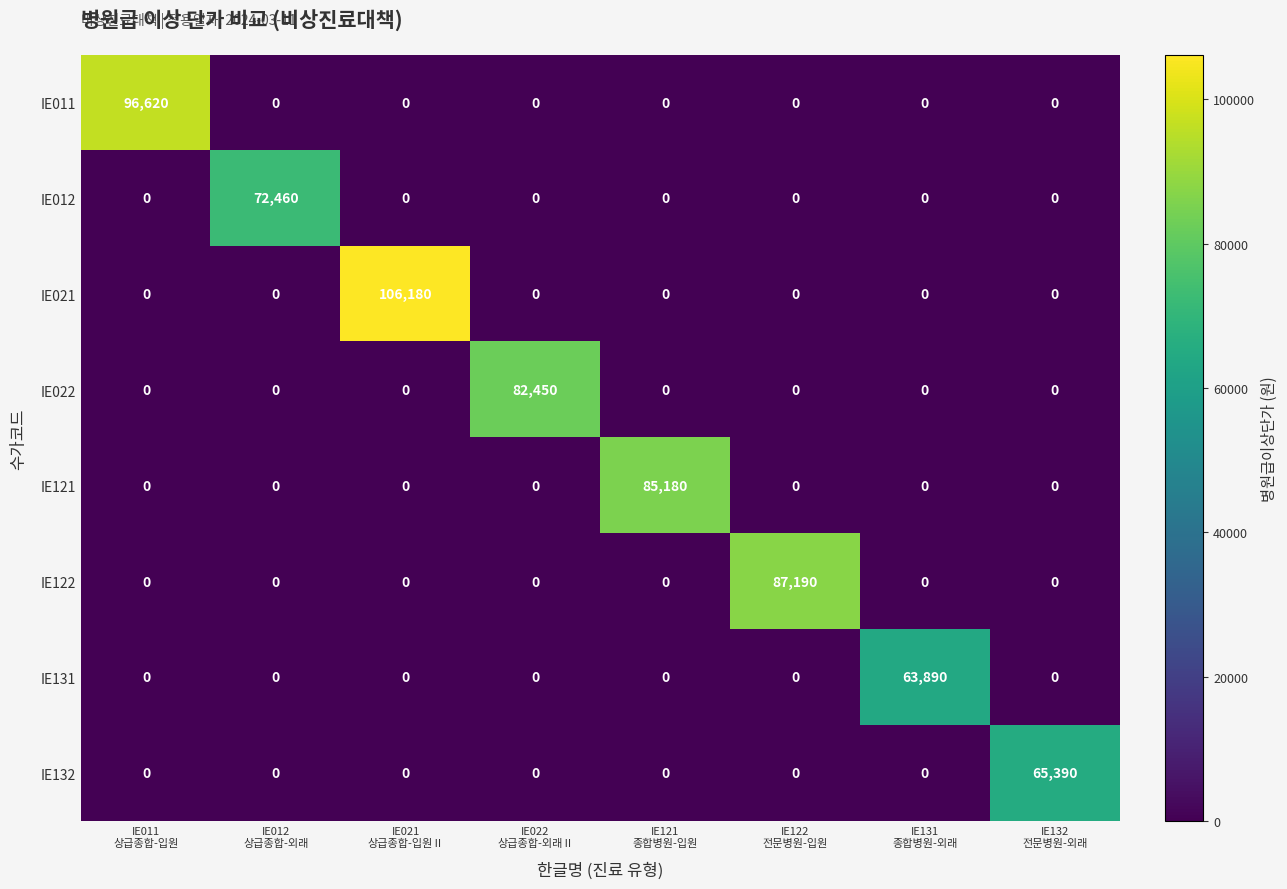

How many positive values does the IE122 series have?

1